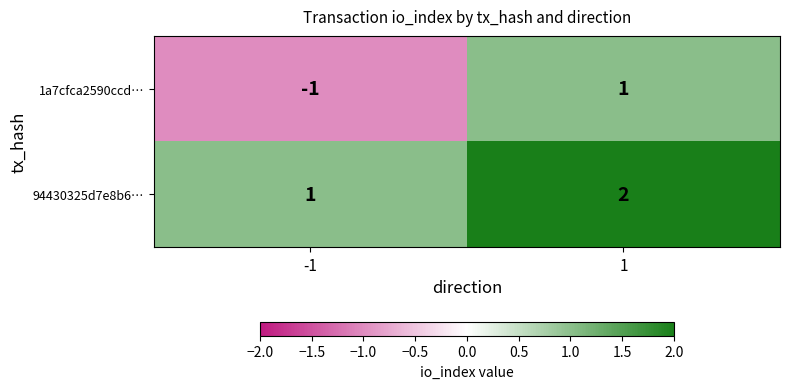

The 94430325d7e8b6… series shows 2 at 1. True or false?

True